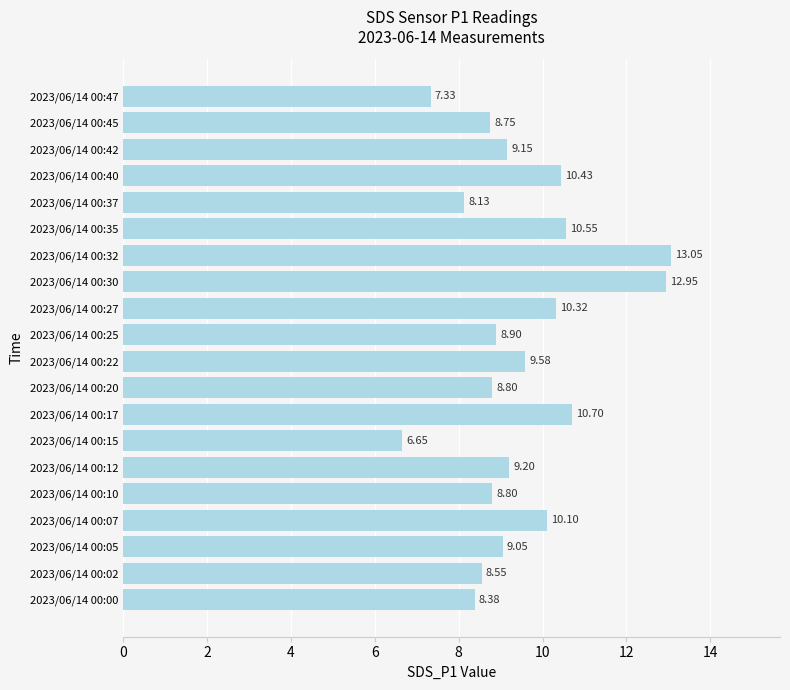

What is the sum of all values?

189.4